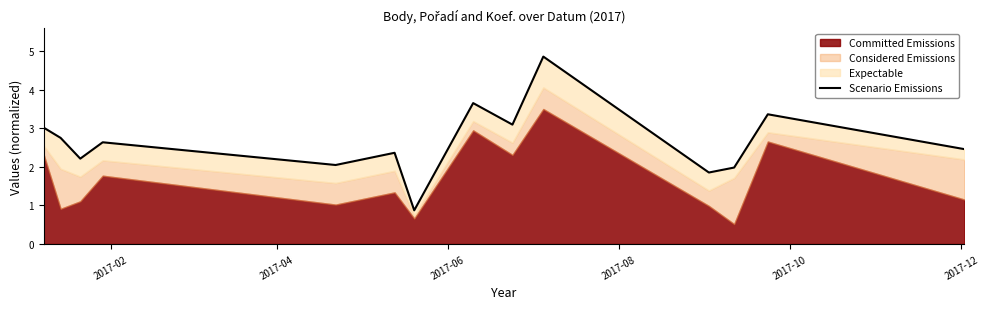

True or false: the data has more than 2 interior local peaks.

True